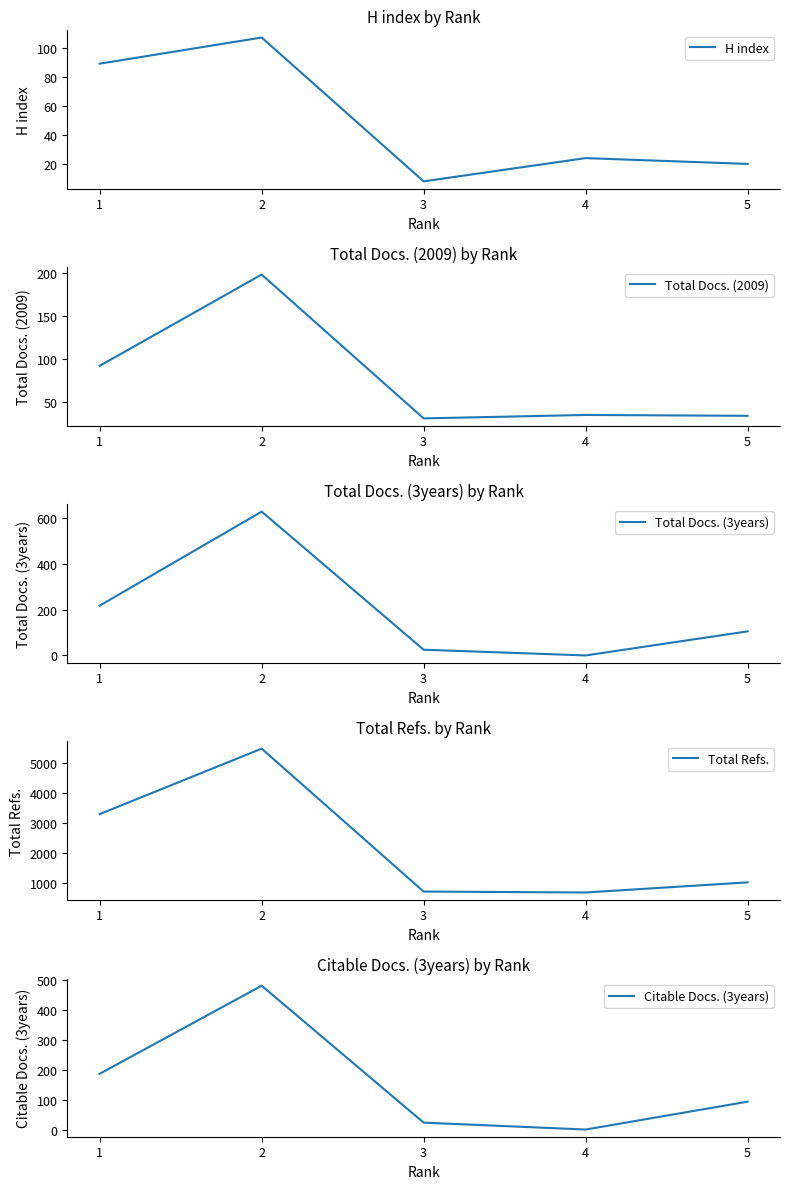

What is the difference between the maximum and minimum values in the Total Docs. (2009) series?

167